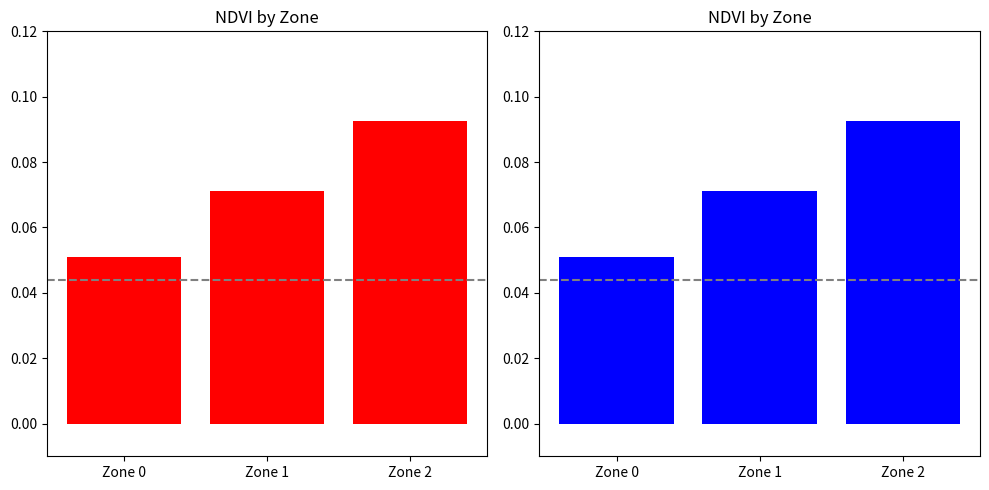

How many bars are there in each group?

2